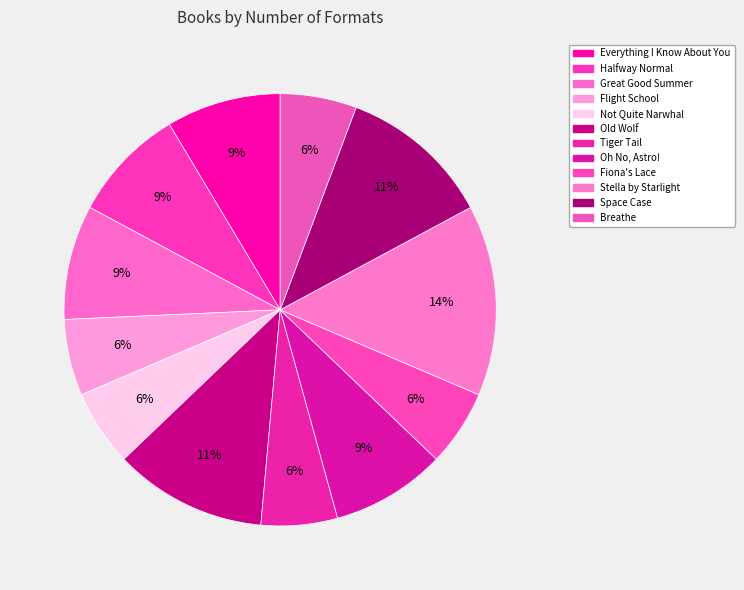

Which category has the smallest portion of the pie?

Flight School